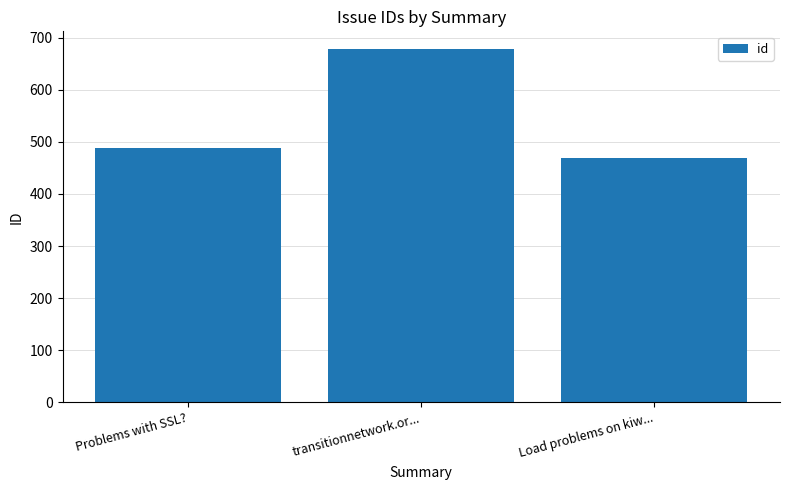

List the labels in order of value, smallest first.

Load problems on kiw..., Problems with SSL?, transitionnetwork.or...